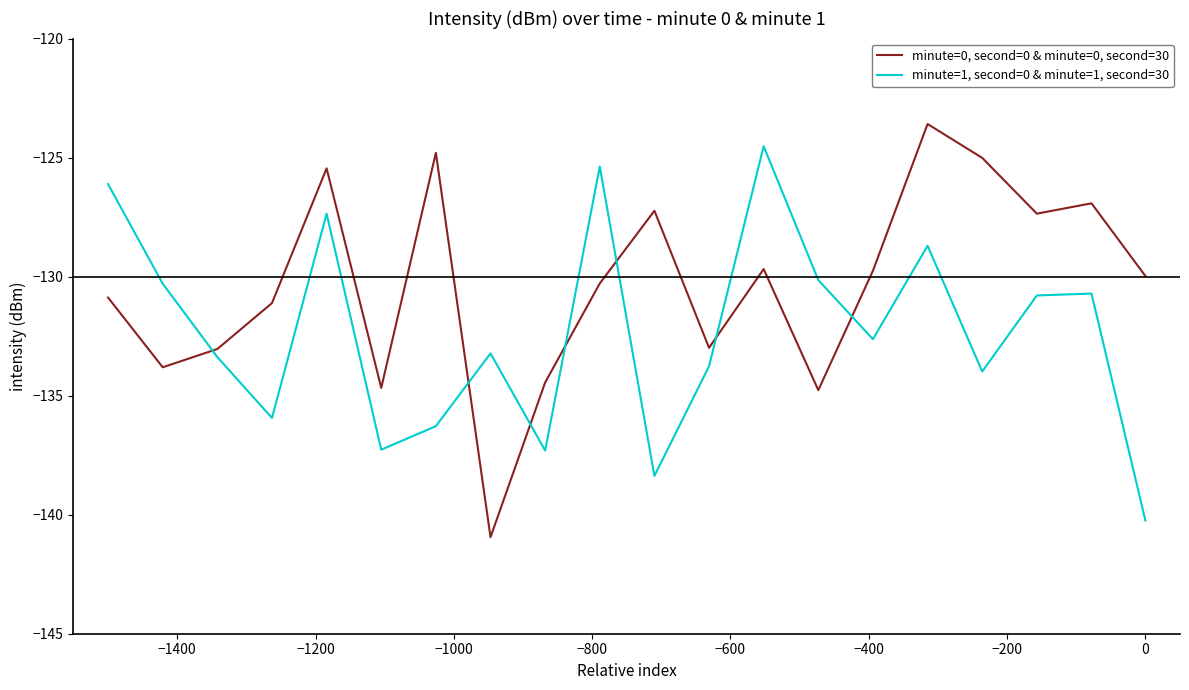

How many times do minute=1, second=0 & minute=1, second=30 and minute=0, second=0 & minute=0, second=30 cross each other?

7